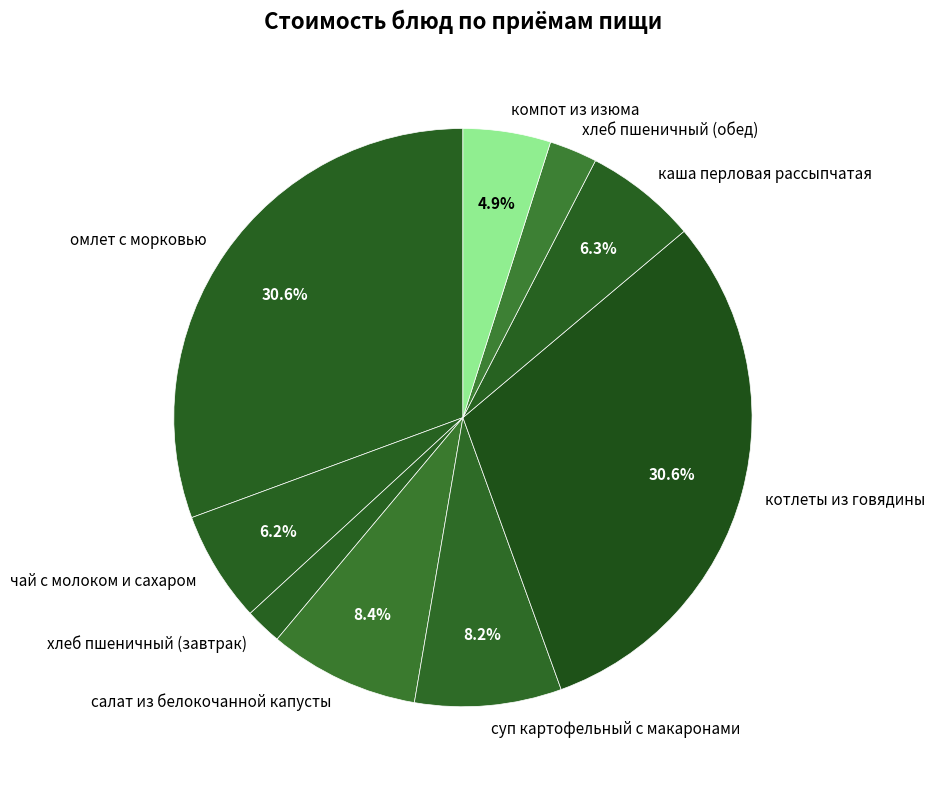

The суп картофельный с макаронами slice represents 17% of the pie. True or false?

False